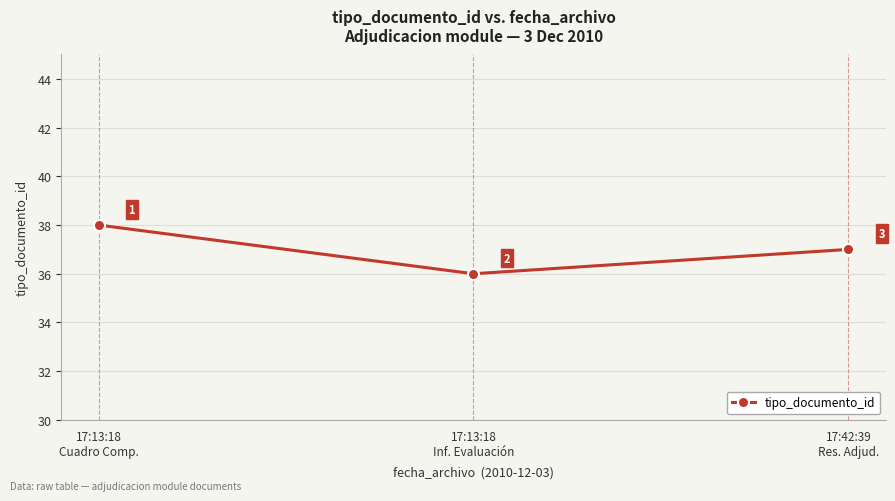

How many data points are less than 37?

1